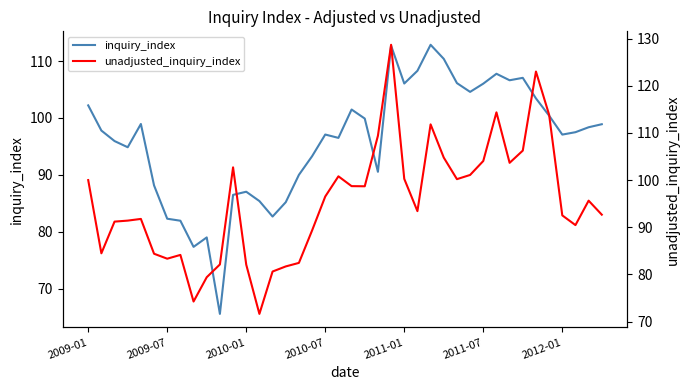

How many interior local valleys does the inquiry_index series have?

10